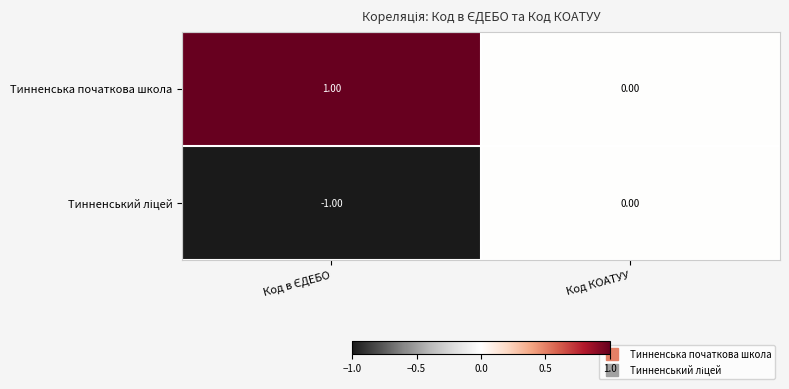

At which label does Тинненська початкова школа reach its minimum?

Код КОАТУУ